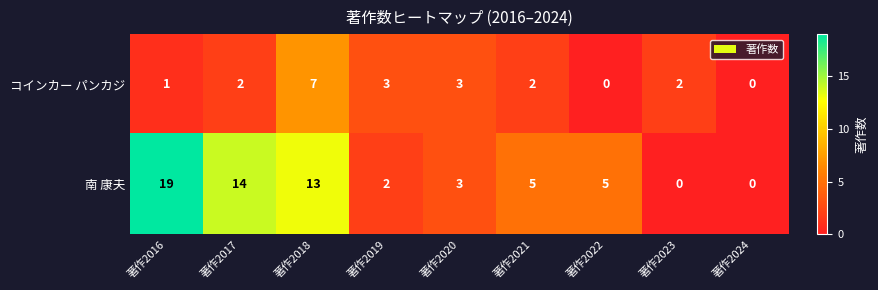

List the series in order of their peak value, highest first.

南 康夫, コインカー パンカジ